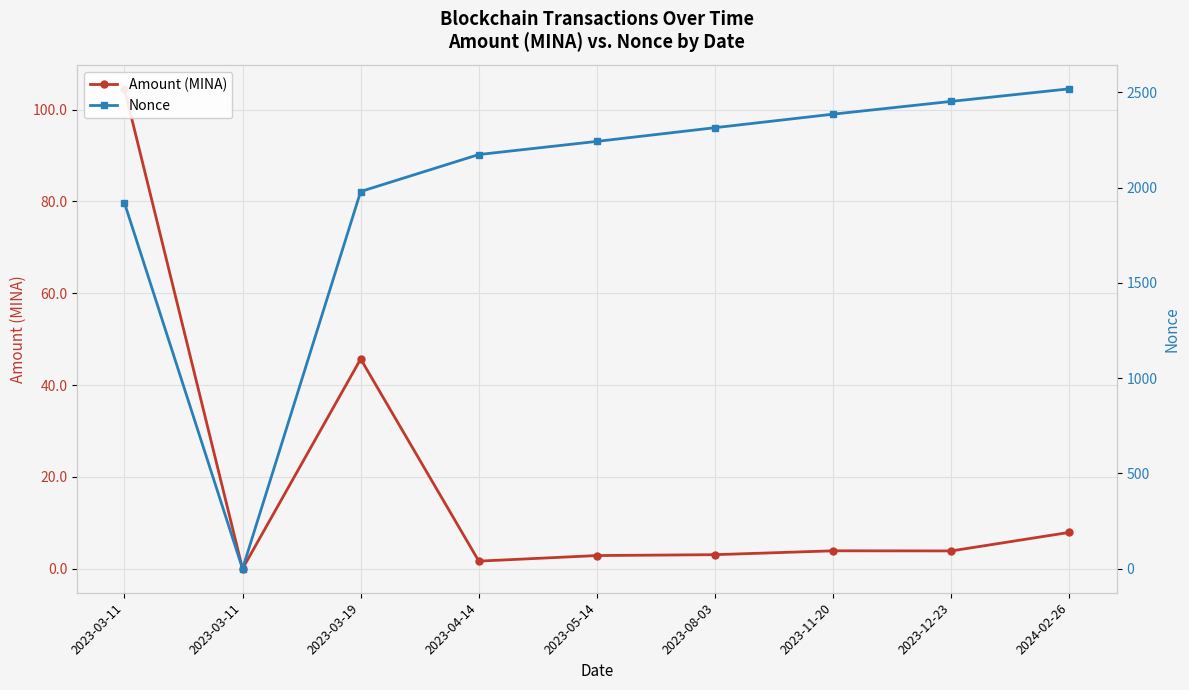

In Amount (MINA), how many points are lower than both neighbors (excluding endpoints)?

3